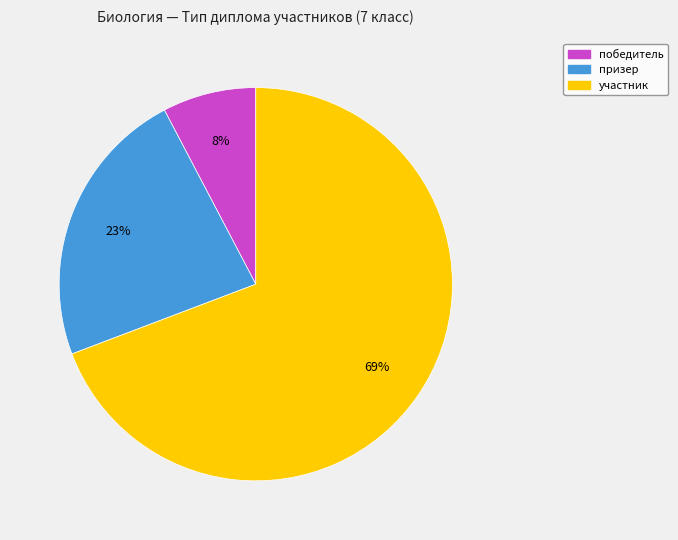

Does победитель represent more than half of the total?

No